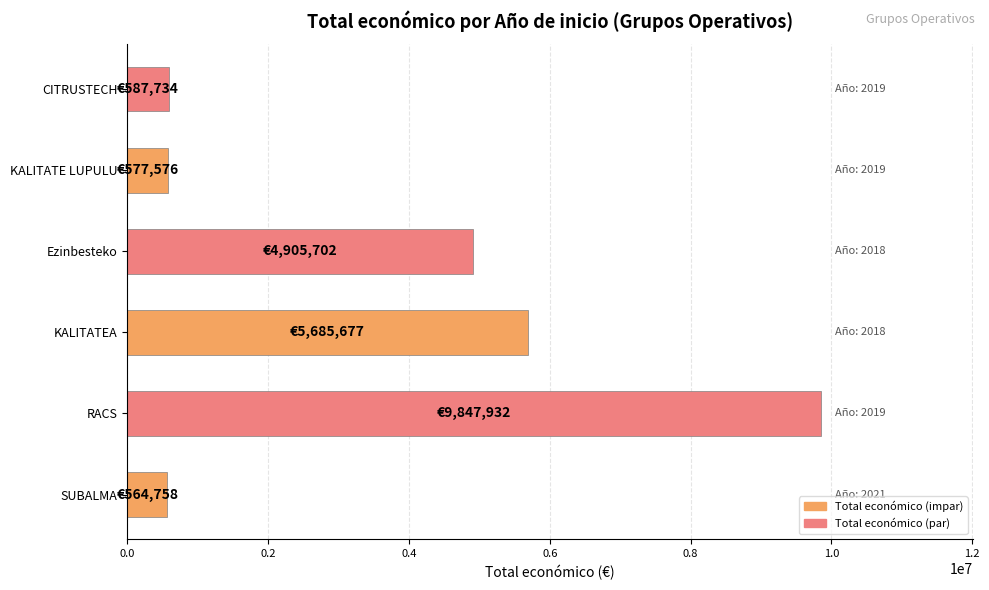

Approximately how many times larger is the value at KALITATE LUPULU compared to SUBALMA?

1.0